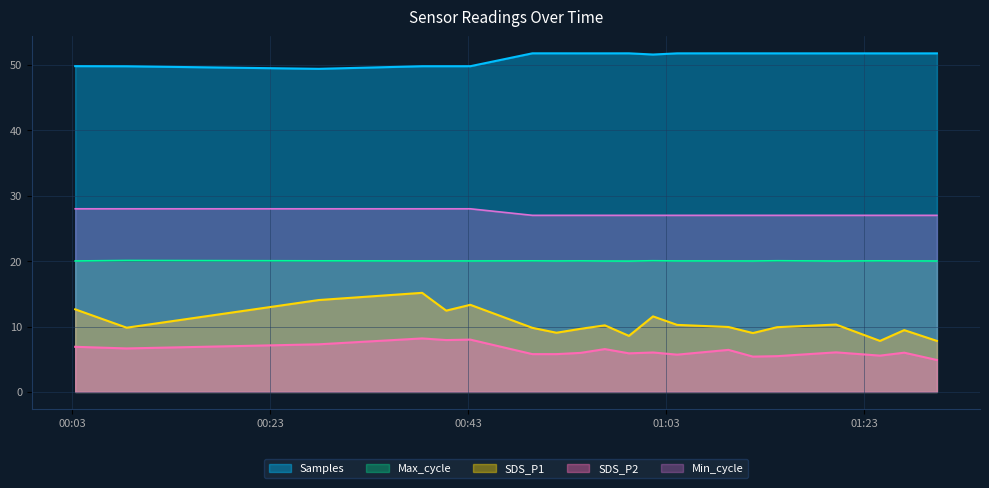

How many lines are shown in the chart?

5